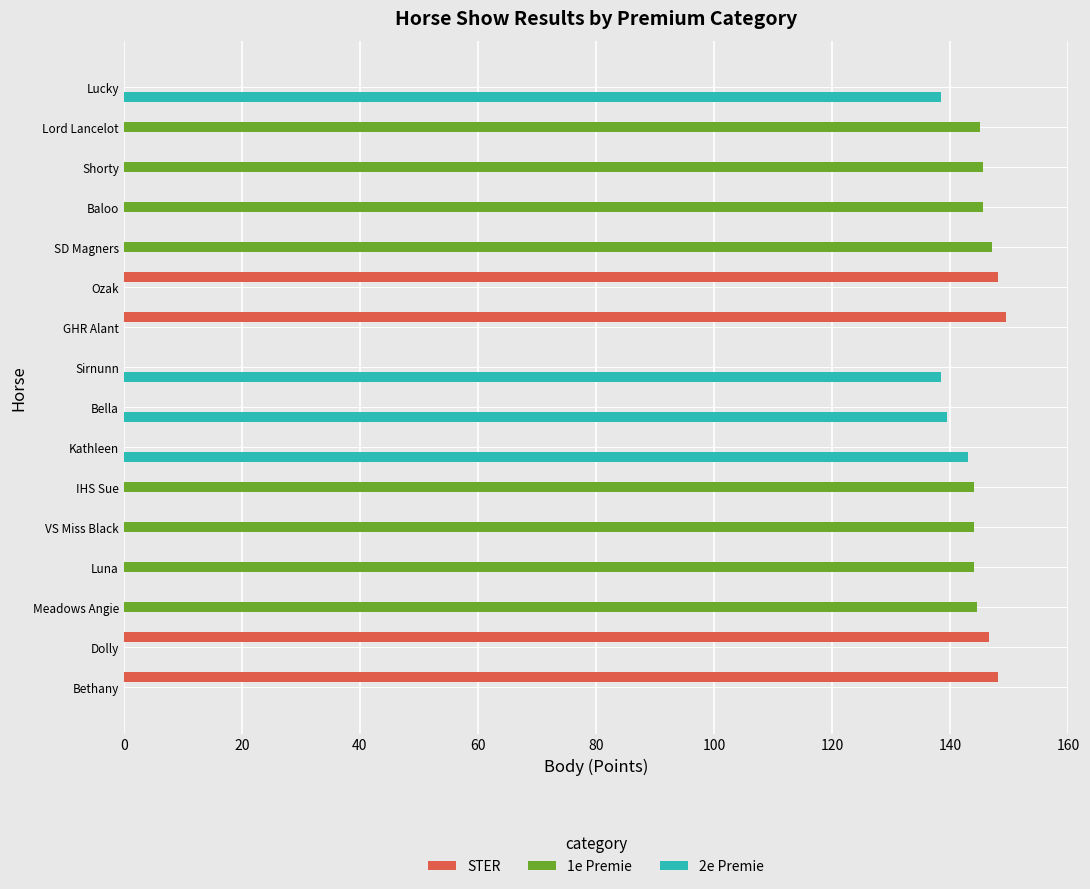

Which series has the largest total across all categories?

1e Premie